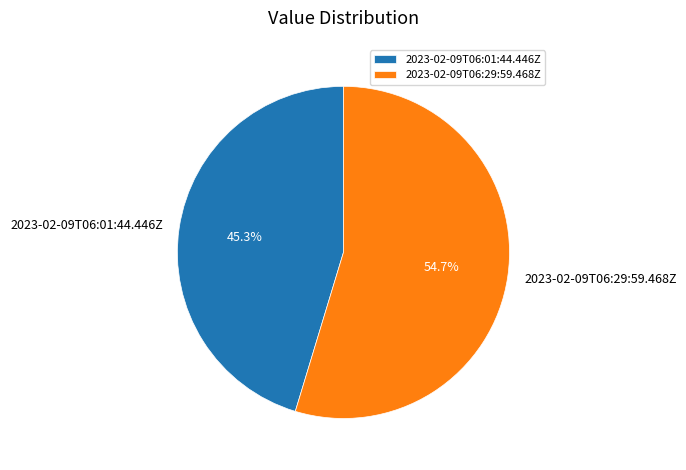

To the nearest percent, what is the combined percentage of 2023-02-09T06:29:59.468Z and 2023-02-09T06:01:44.446Z?

100%